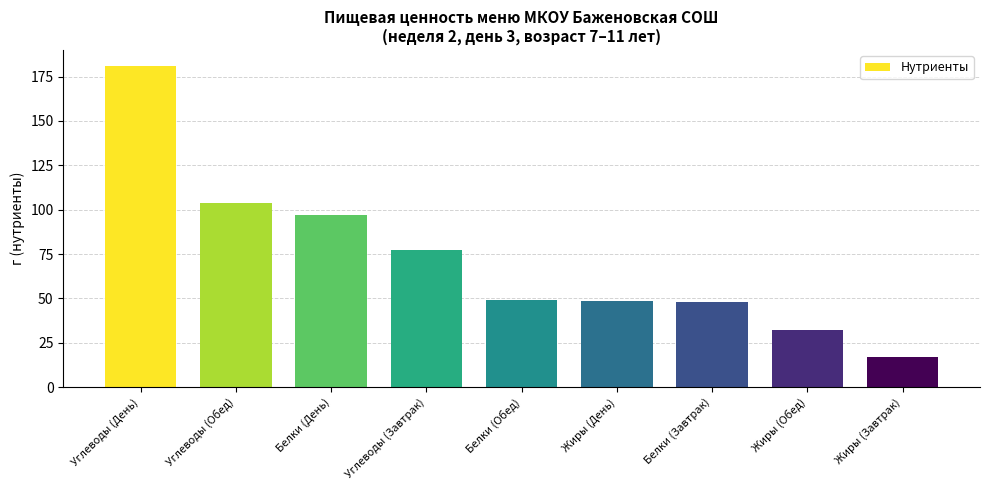

How many data points does each series have?

9